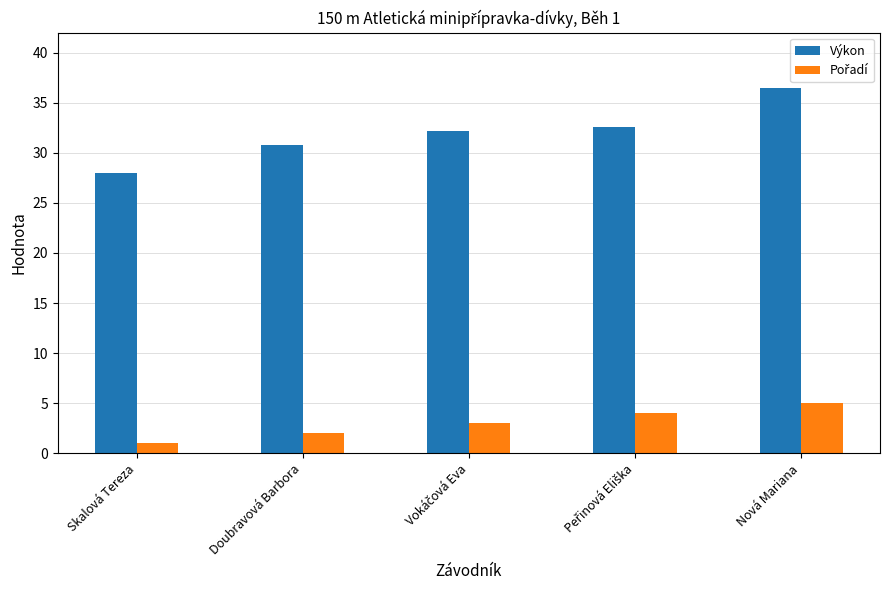

How many data points in Výkon are less than 32?

2